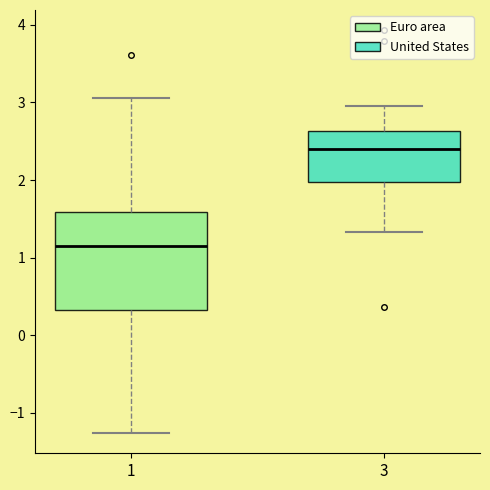

Reading left to right, read every box against the y-axis: the position of its median line, the range the box covers, and the ends of its whiskers. The values are not printed on the chart, so give them approximately, as read against the axis.

1: median 1.1, box 0.3 to 1.6, whiskers -1.3 to 3.1
3: median 2.4, box 2.0 to 2.6, whiskers 1.3 to 3.0